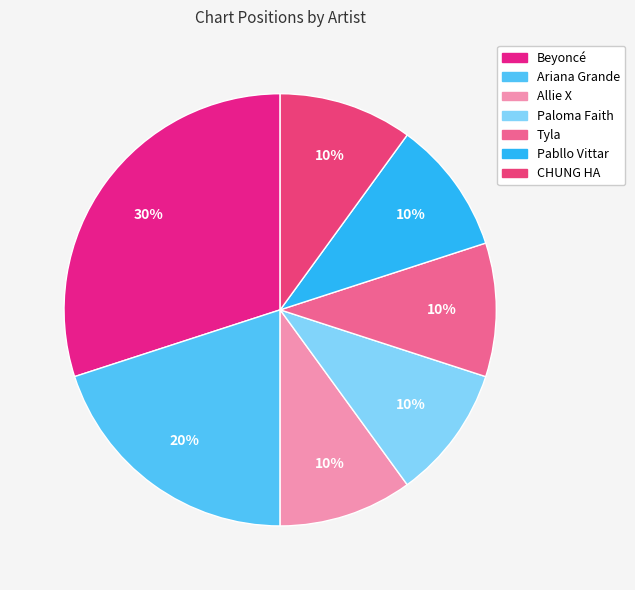

To the nearest percent, what percentage of the pie is Pabllo Vittar?

10%